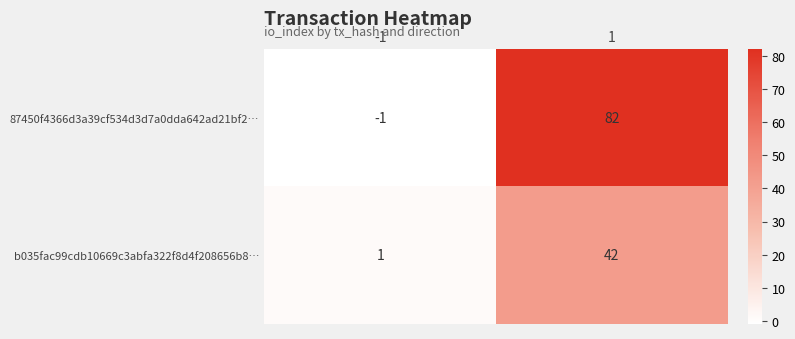

Reading right to left, extract all data points from this chart.

87450f4366d3a39cf534d3d7a0dda642ad21bf2…: 82	-1
b035fac99cdb10669c3abfa322f8d4f208656b8…: 42	1